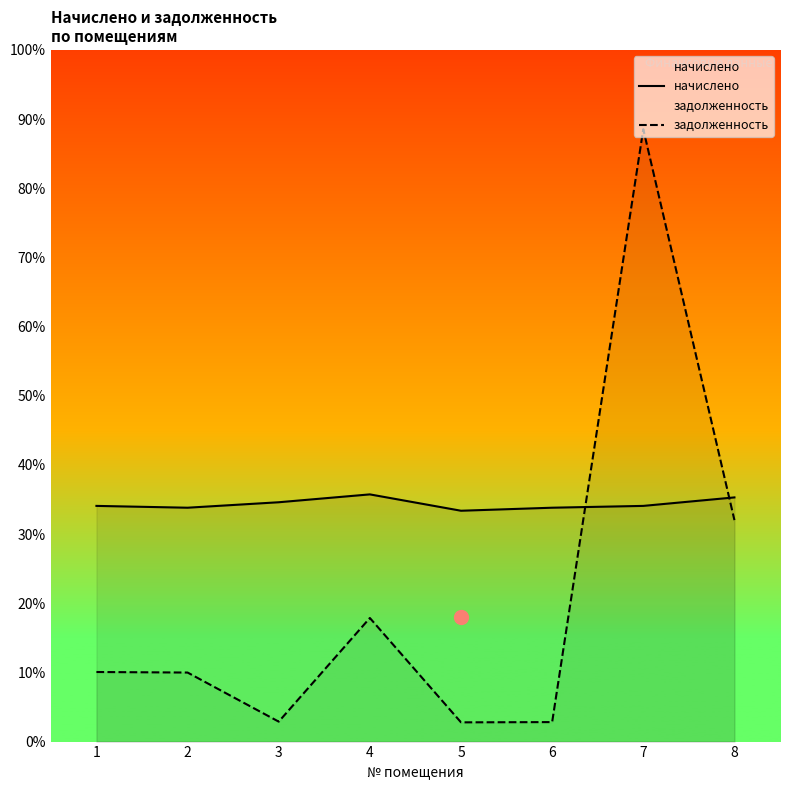

Count the number of categories in the chart.

8